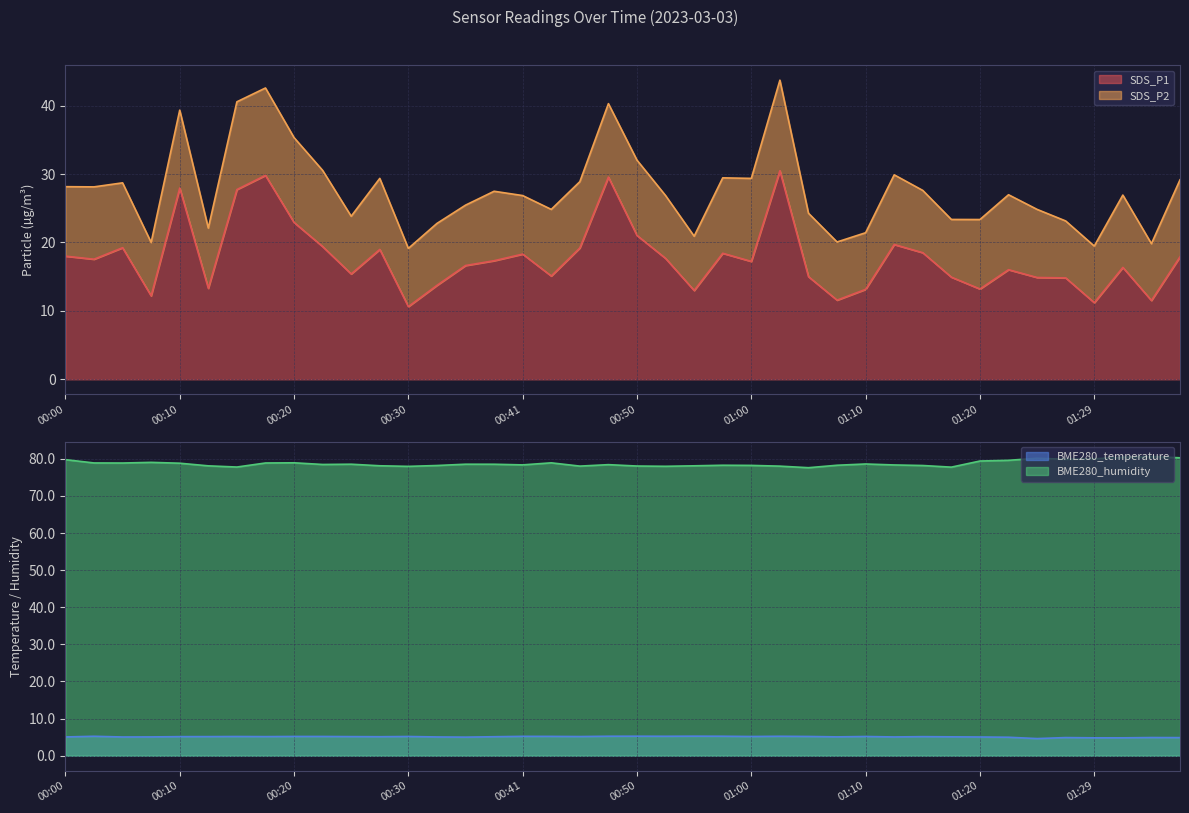

Between 00:41 and 01:12, which series saw the biggest shift?

SDS_P1